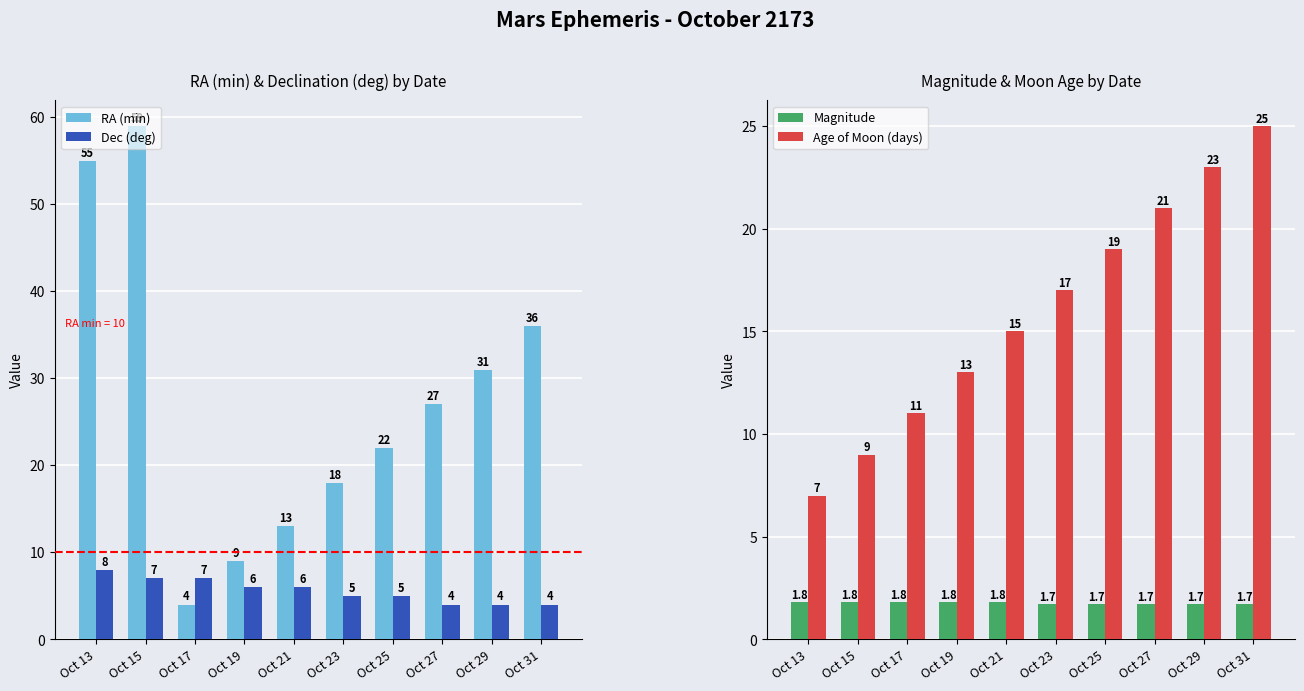

At which category is the sum across all series the highest?

Oct 15